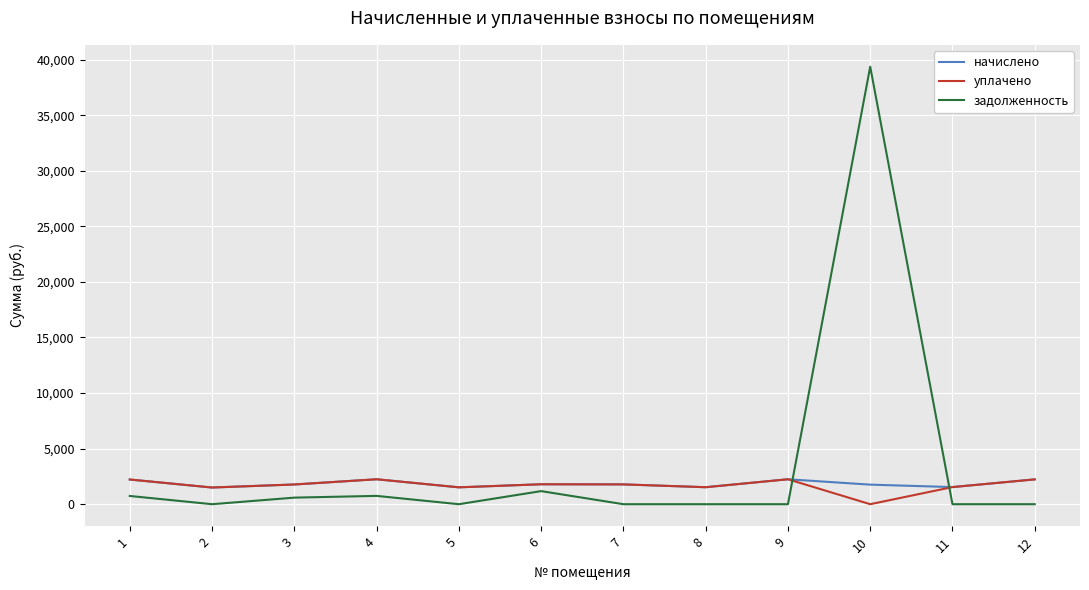

At how many categories does at least one series exceed 14725?

1